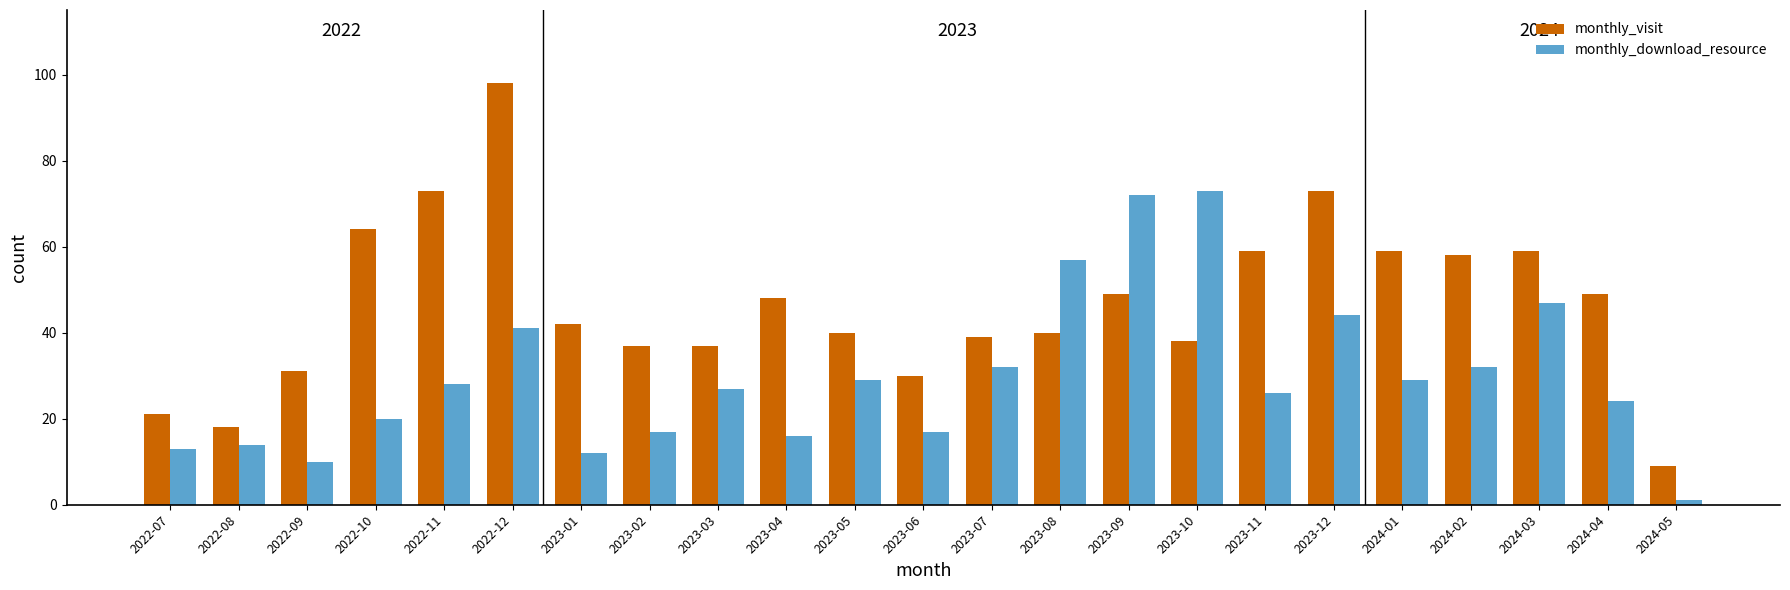

What is the highest value of the monthly_download_resource series?

73